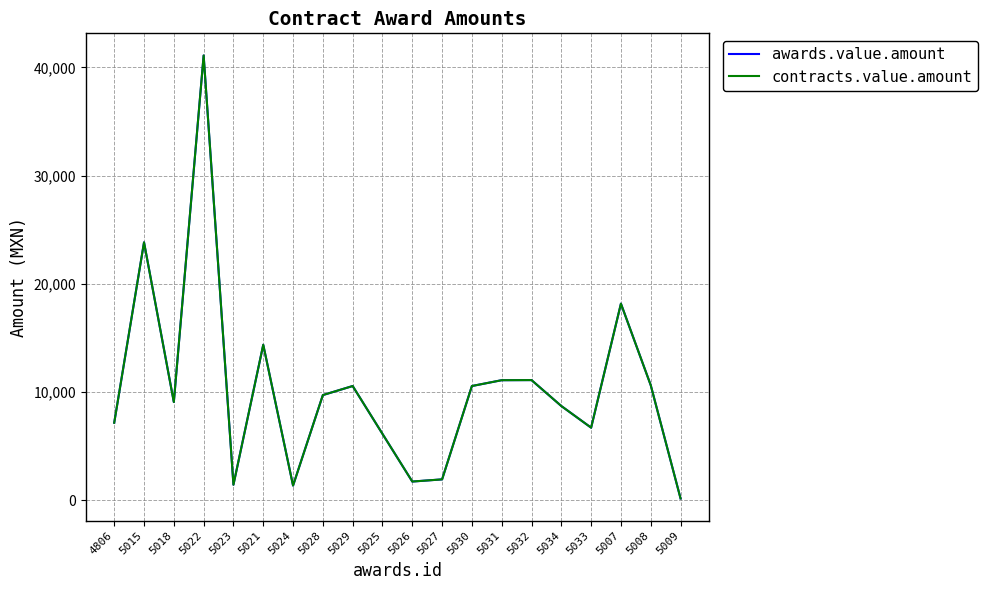

Is this an area chart (filled region under the line)?

No